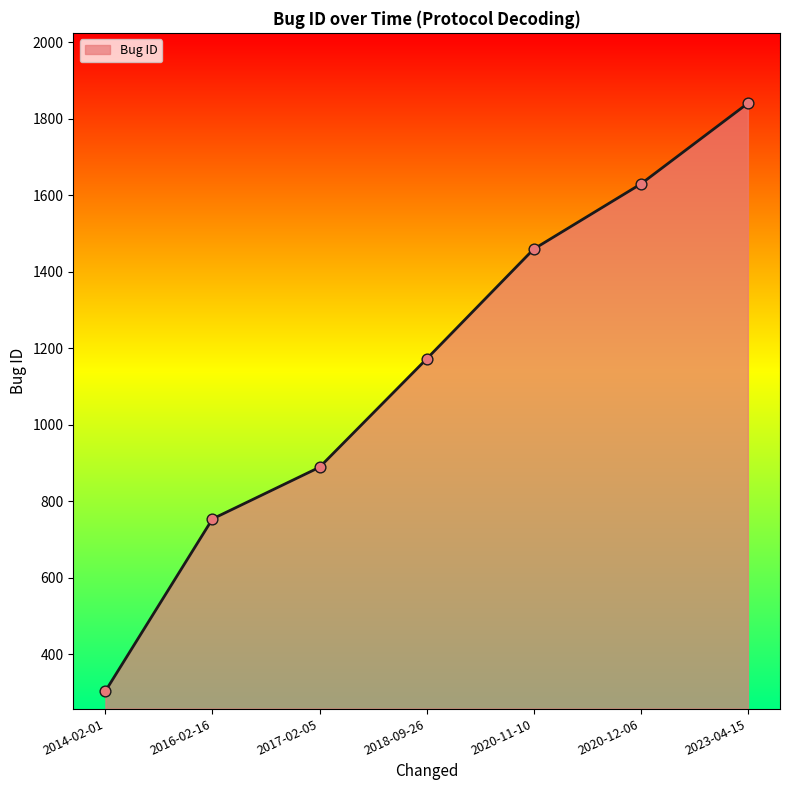

Between 2017-02-05 and 2018-09-26, which is larger?

2018-09-26